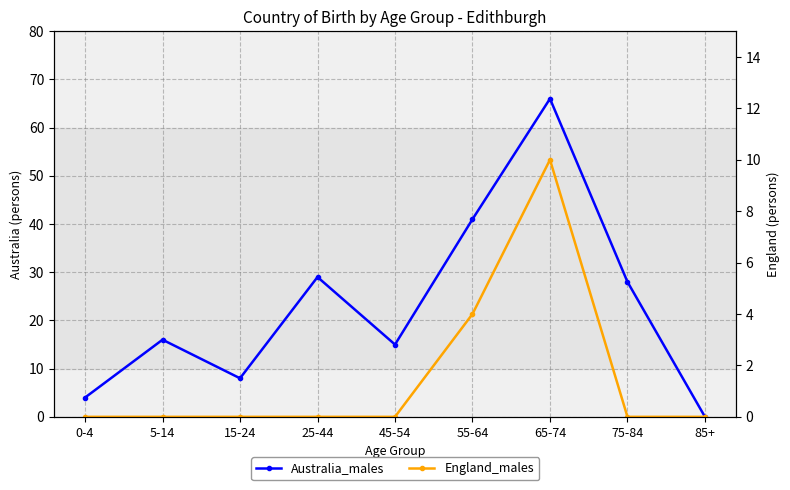

True or false: Australia_males and England_males intersect in this chart.

False